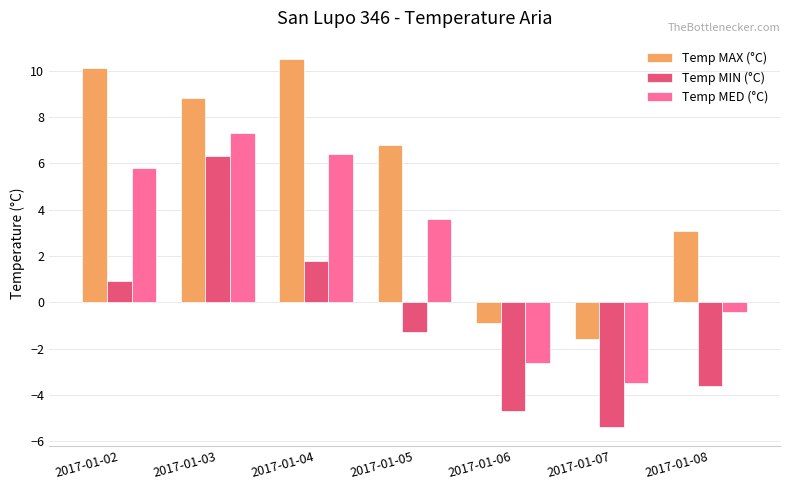

Is the value of Temp MAX (°C) at 2017-01-02 greater than the value of Temp MED (°C) at 2017-01-05?

Yes